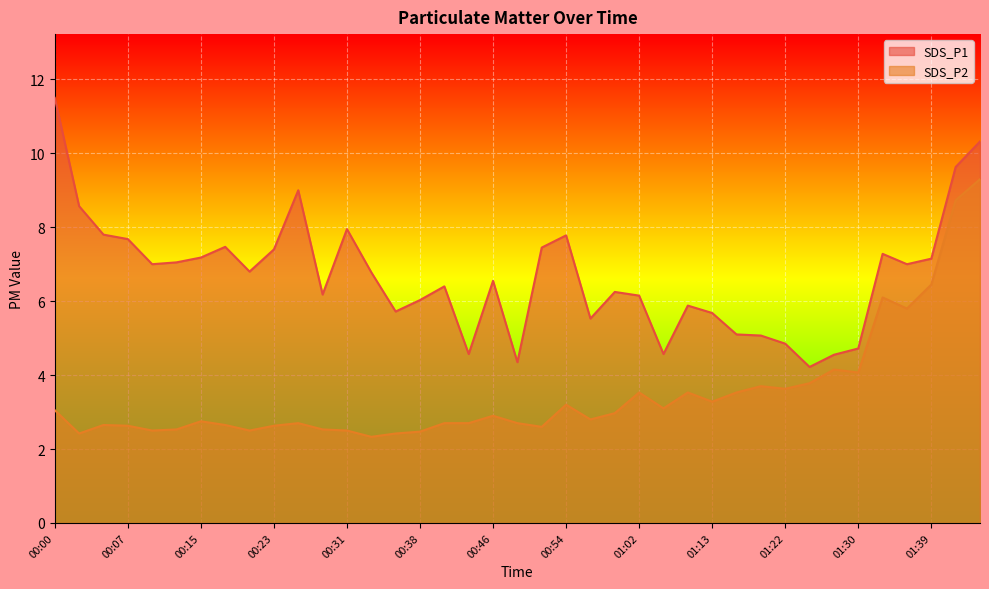

The value of SDS_P2 at 00:13 is 0.6. True or false?

False